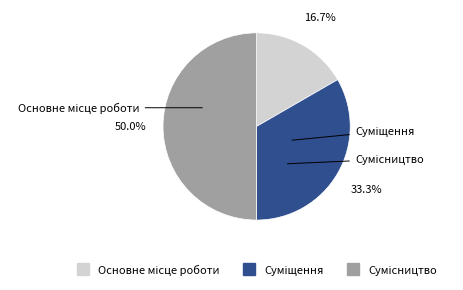

How many slices are in this pie chart?

3